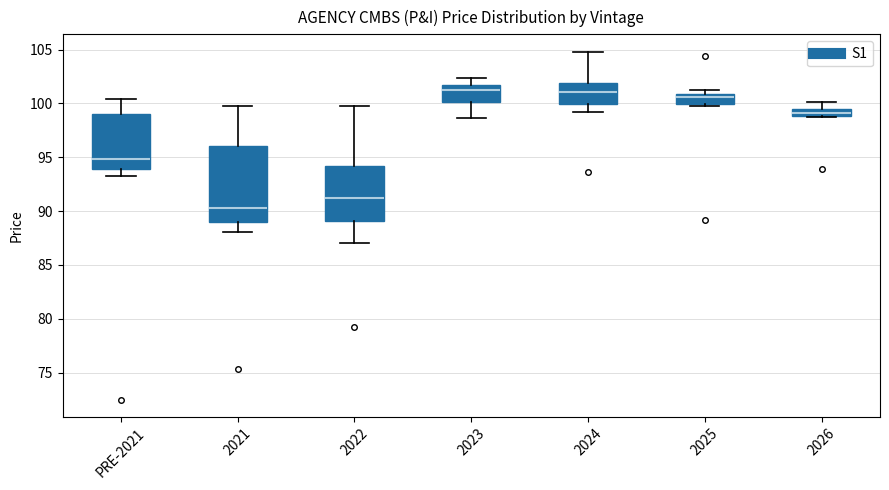

Where does the lower whisker of the box for PRE-2021 end on the y-axis? The values are not printed on the chart, so give them approximately, as read against the axis.

93.5